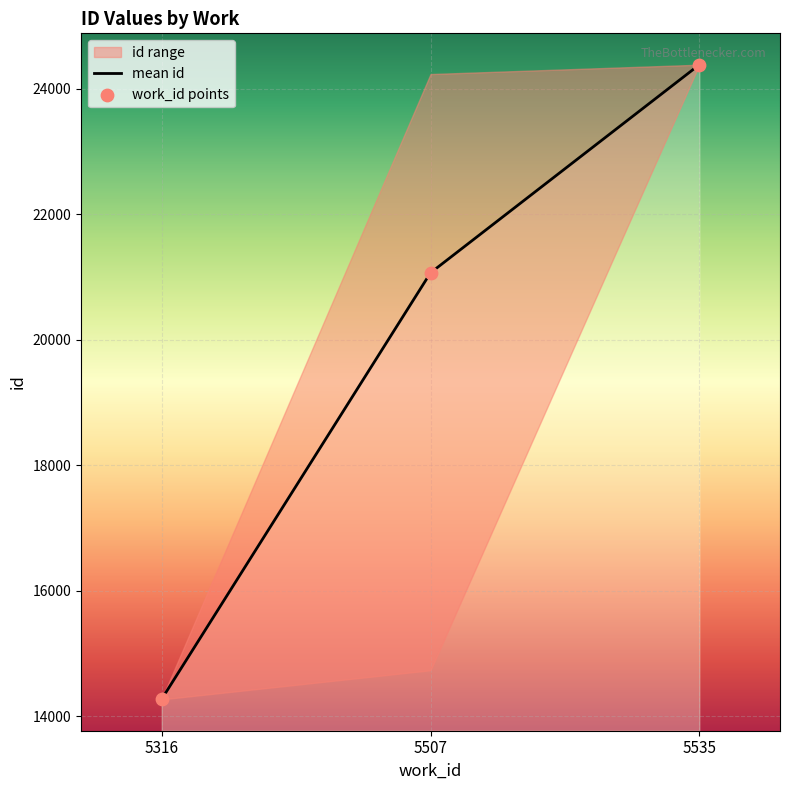

At how many categories does at least one series exceed 18127?

2